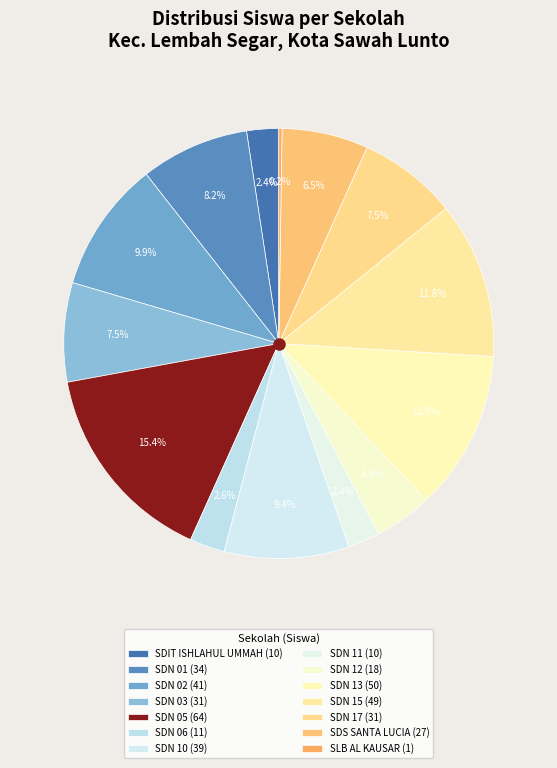

Which category has the smallest portion of the pie?

SLB AL KAUSAR